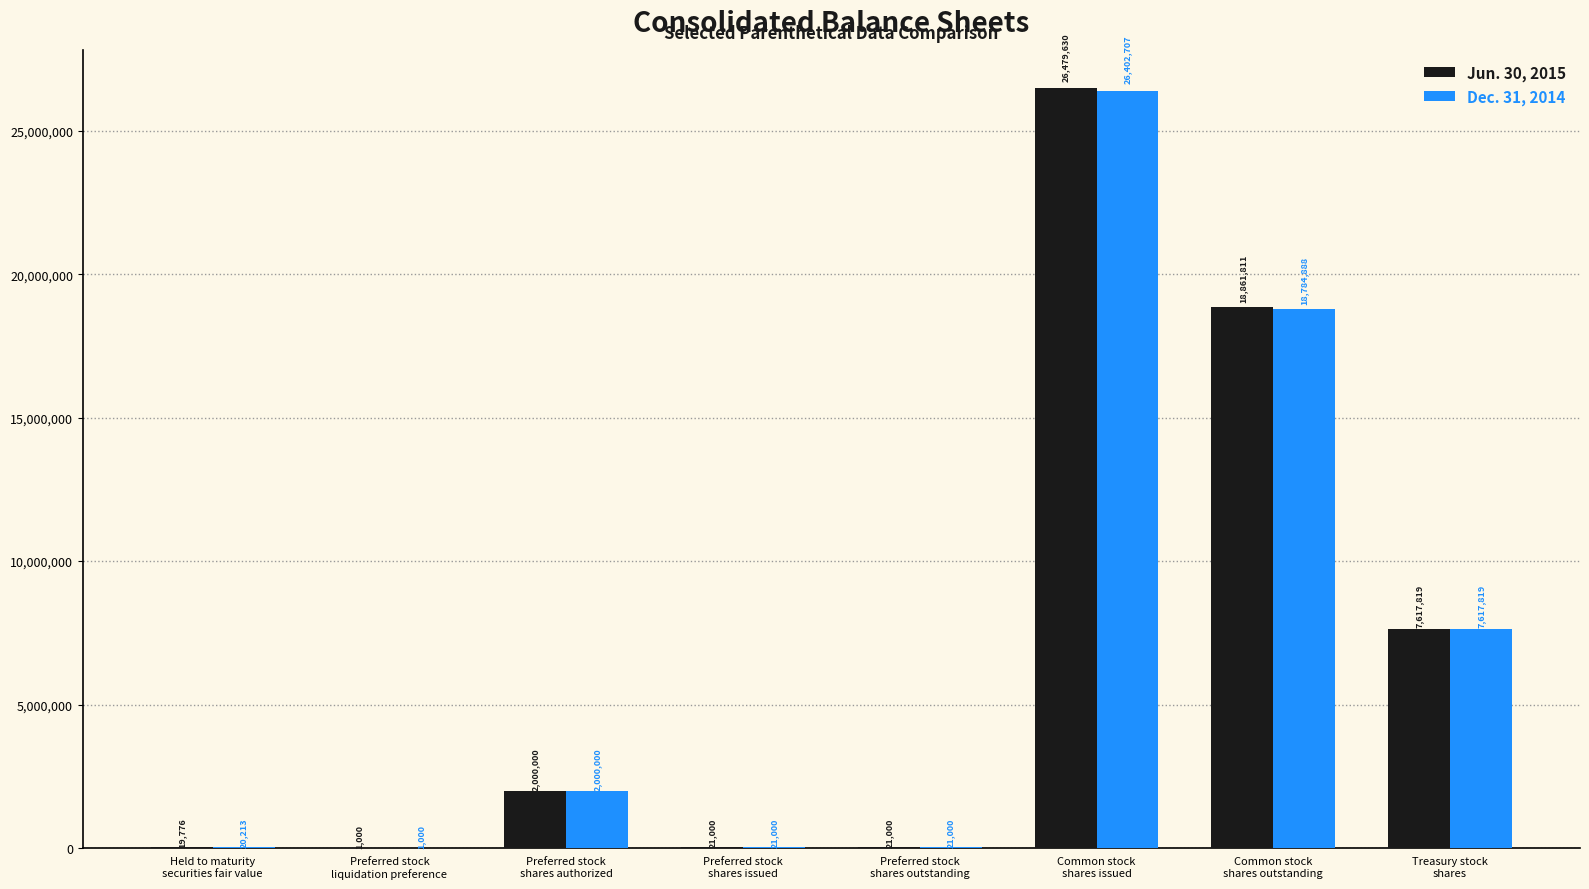

What is the sum of all Dec. 31, 2014 values?

54868627